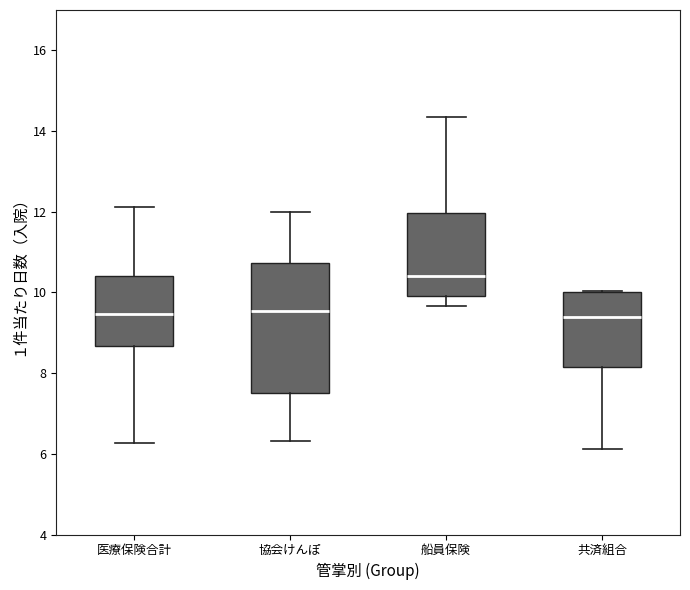

Which box has the highest median line?

船員保険